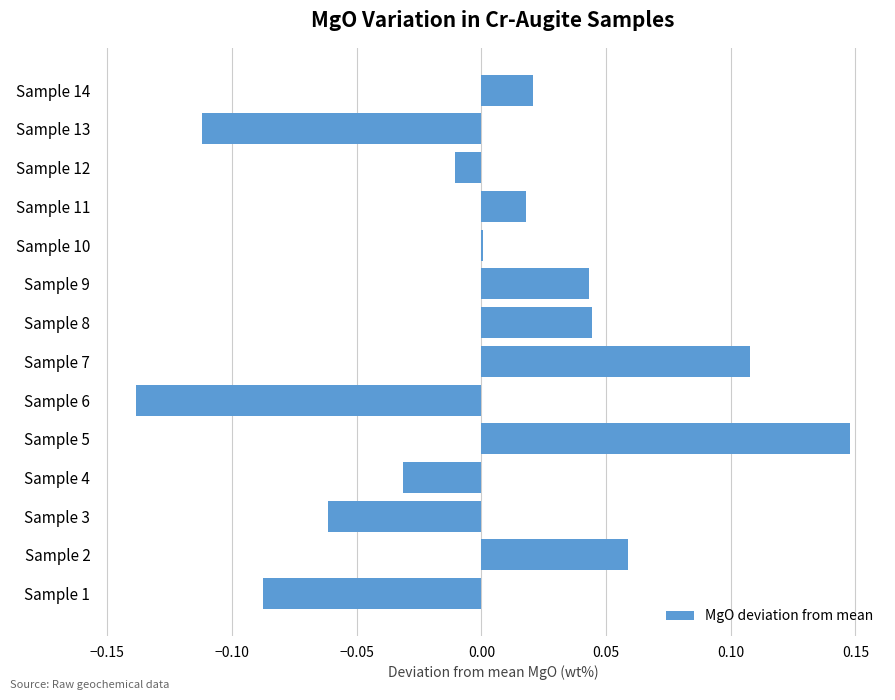

At which category does the chart reach its peak across all series?

Sample 5